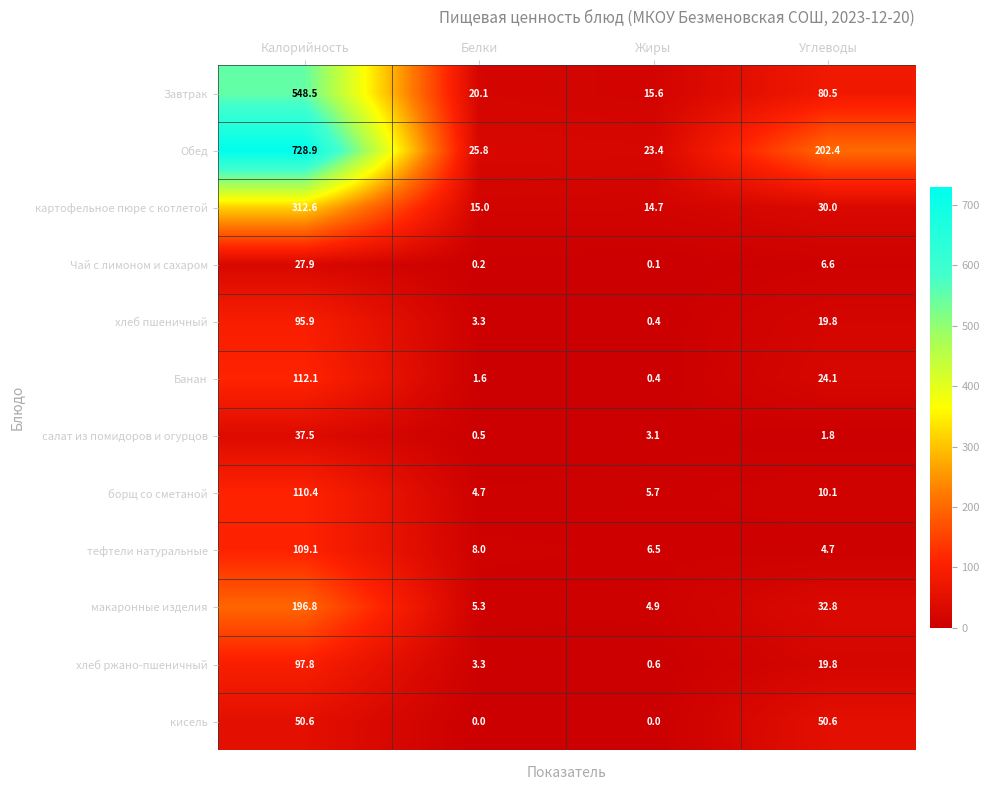

Rank the series by their maximum value, from highest to lowest.

Обед, Завтрак, картофельное пюре с котлетой, макаронные изделия, Банан, борщ со сметаной, тефтели натуральные, хлеб ржано-пшеничный, хлеб пшеничный, кисель, салат из помидоров и огурцов, Чай с лимоном и сахаром